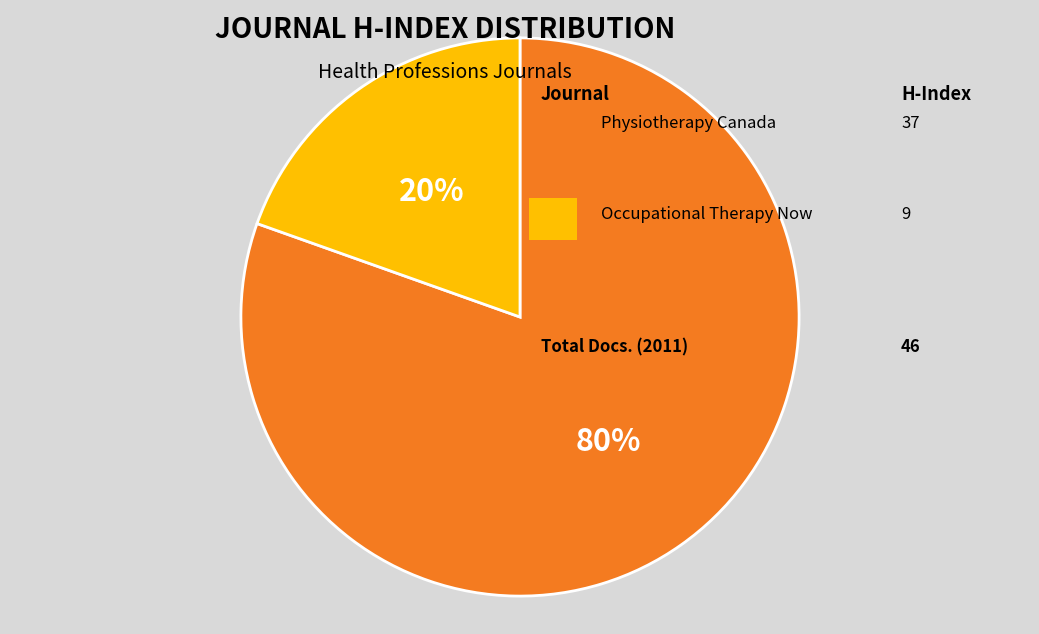

Count the number of slices in the pie.

2